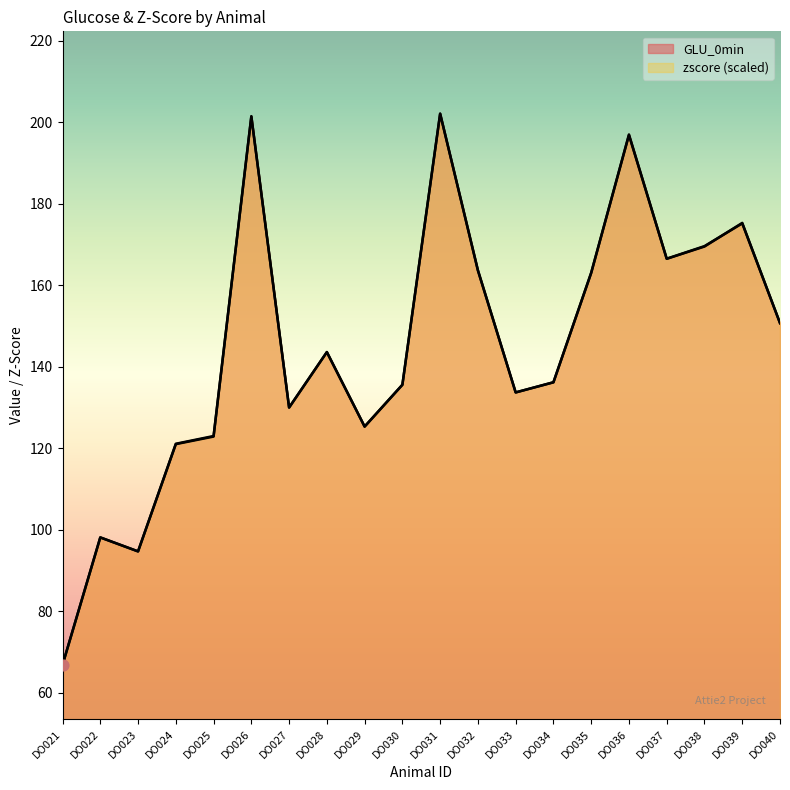

Which series has the largest total across all categories?

GLU_0min